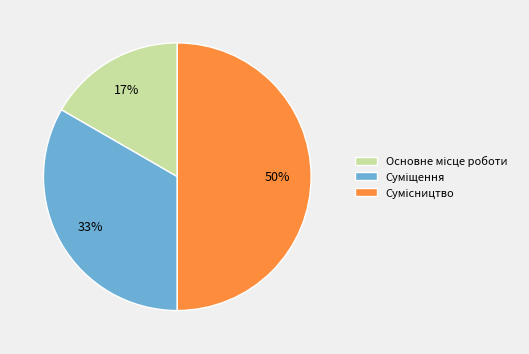

To the nearest percent, what is the average slice percentage?

33%